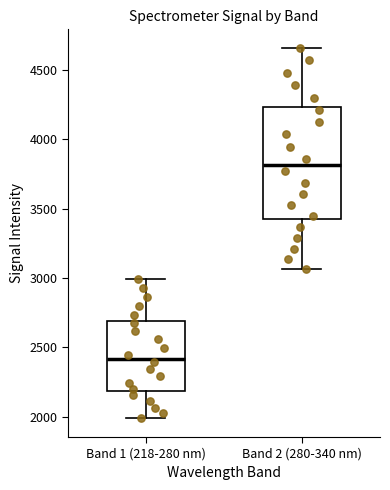

Where is the upper edge of the box for Band 2 (280-340 nm) on the y-axis? The values are not printed on the chart, so give them approximately, as read against the axis.

4250